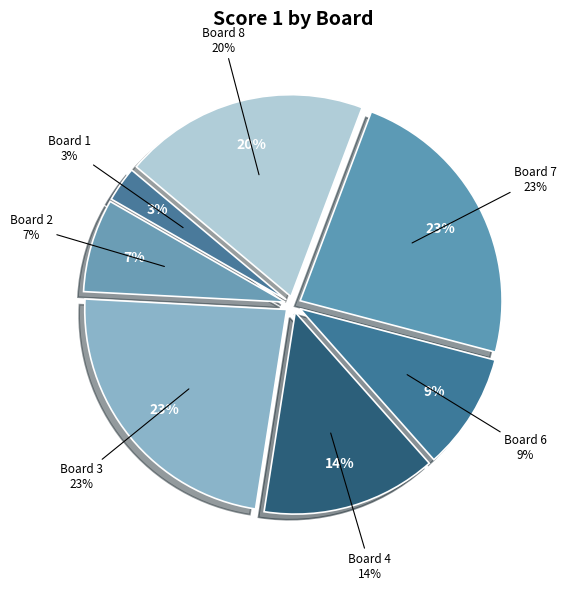

Does Board 3 represent more than half of the total?

No